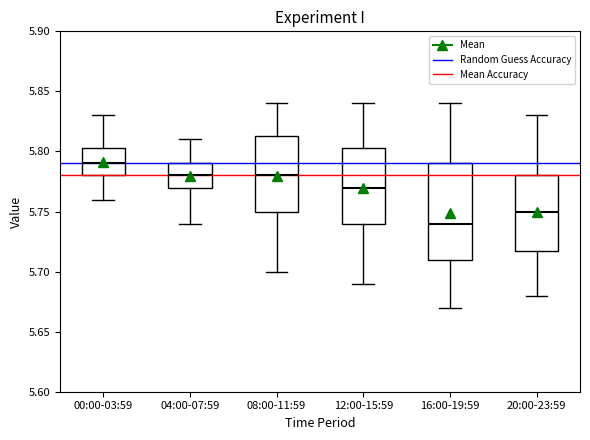

Which box is the tallest, from its lower edge to its upper edge?

16:00-19:59